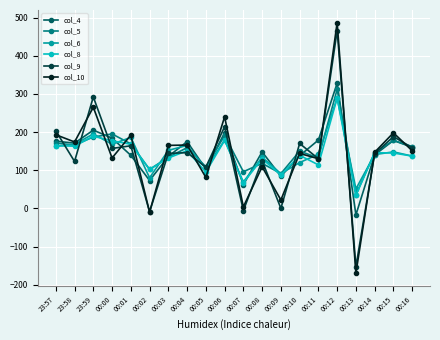

At which category does the chart reach its minimum across all series?

00:13